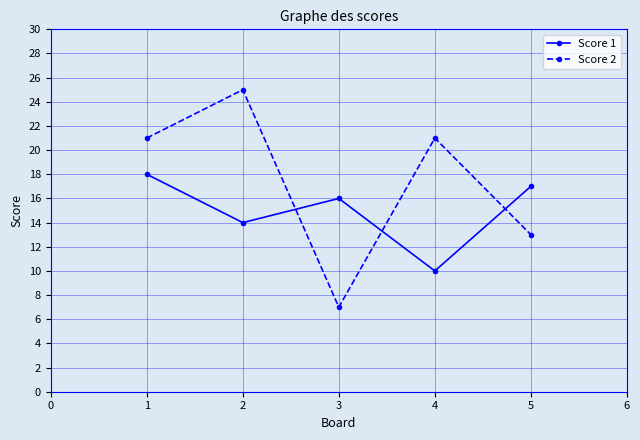

At how many categories does at least one series exceed 11?

5